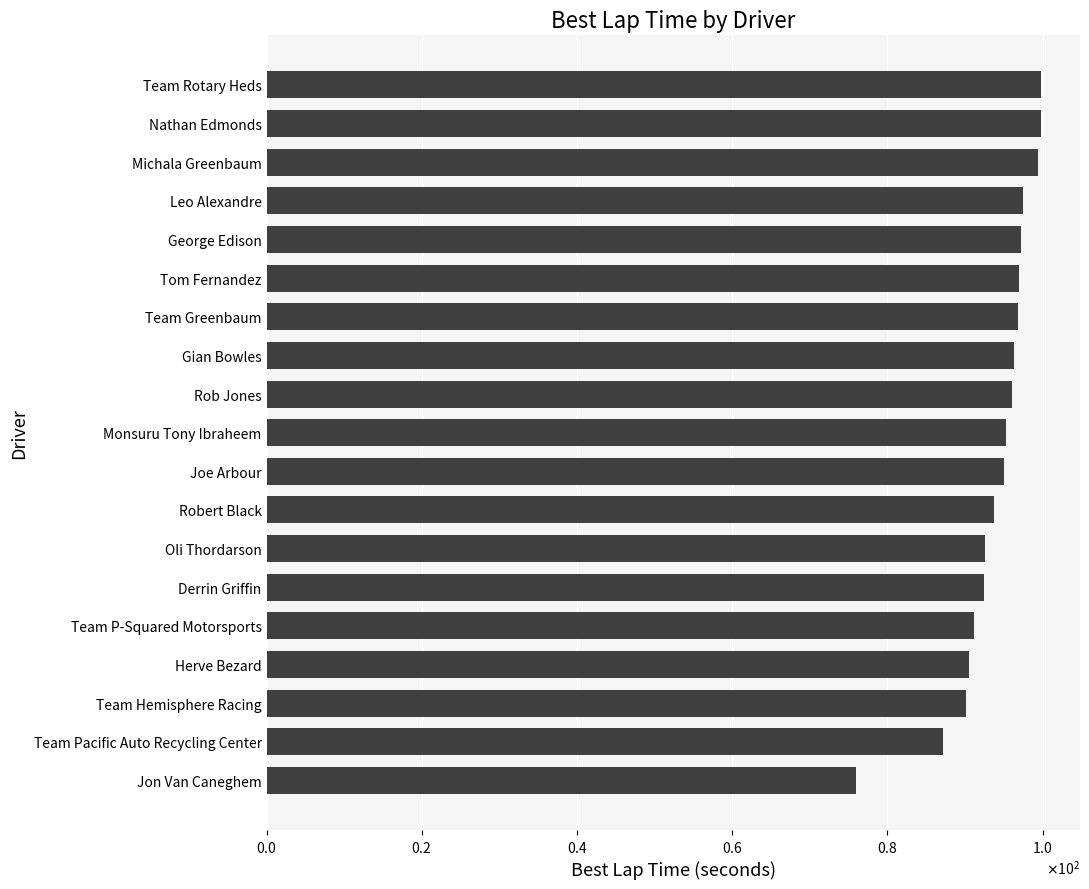

Which label corresponds to the smallest value in the chart?

Jon Van Caneghem